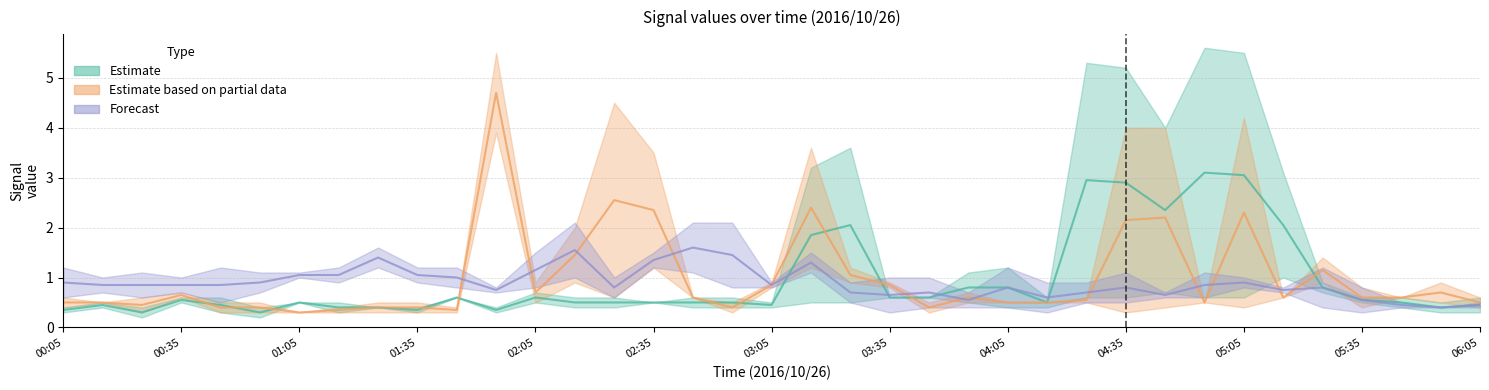

What is the label of the 36th point from the right?

00:15